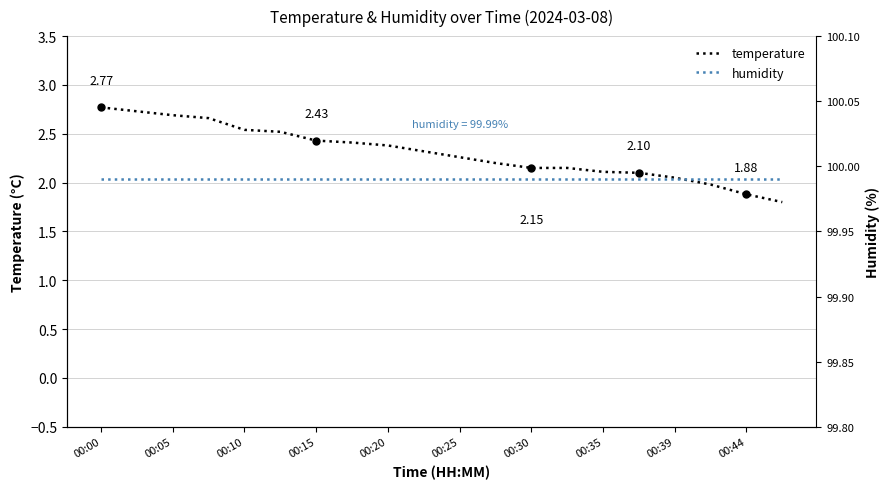

True or false: humidity has a value of 100.0 at 17.

True